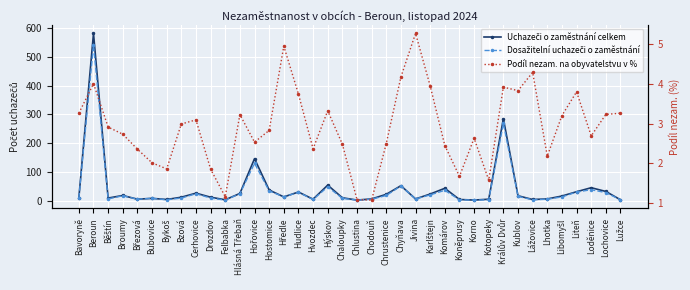

What is the difference between the highest and lowest values at Hýskov?

50.7